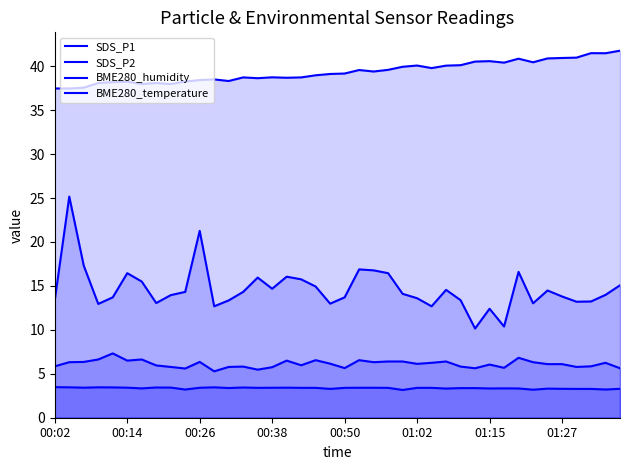

What is the sum of the BME280_temperature values at 22 and 39?

6.7